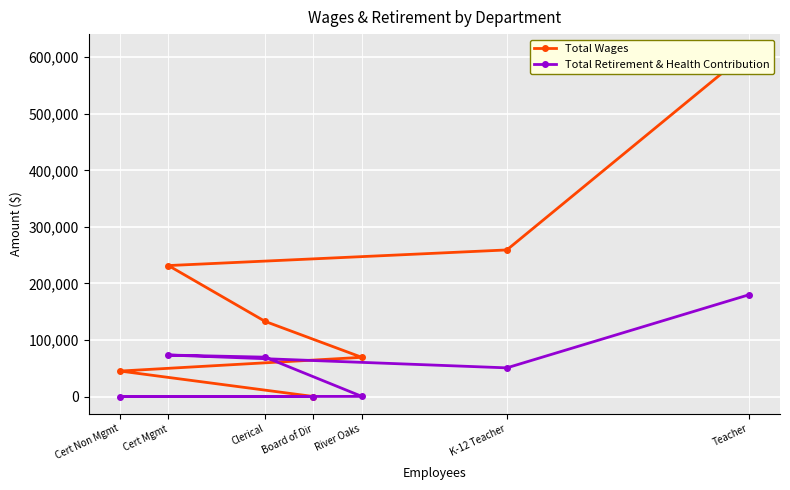

Reading left to right, what are all the values shown in this chart?

Total Wages: Teacher=610319	K-12 Teacher=259199	Cert Mgmt=231556	Clerical=132804	River Oaks=69283	Cert Non Mgmt=45000	Board of Dir=0
Total Retirement & Health Contribution: Teacher=179706	K-12 Teacher=50654	Cert Mgmt=73331	Clerical=69570	River Oaks=206	Cert Non Mgmt=0	Board of Dir=0